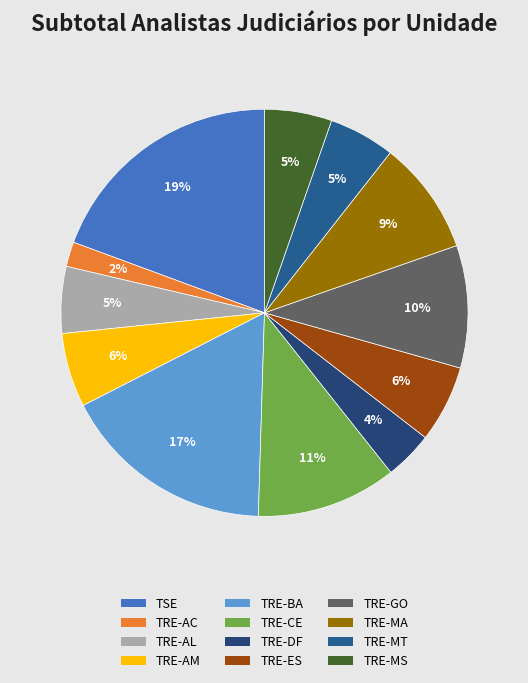

To the nearest percent, what percentage of the pie is TRE-MA?

9%